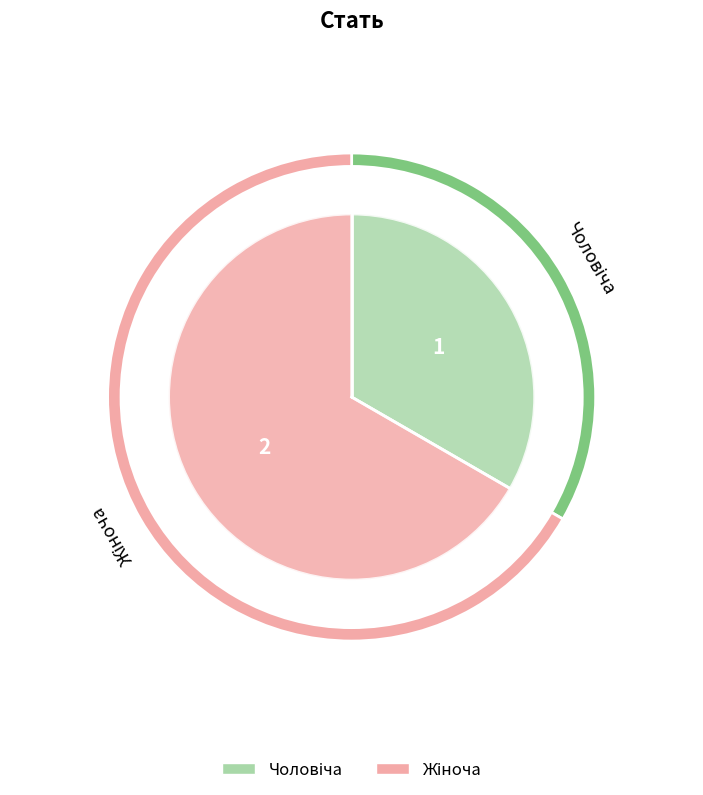

What percentage is the Жіноча slice, to the nearest percent?

67%